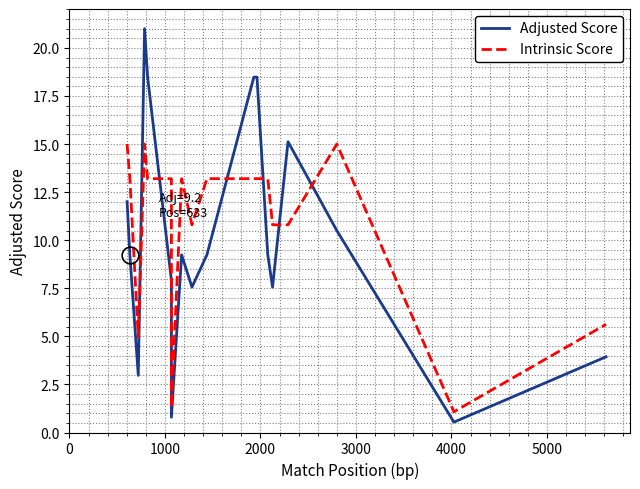

True or false: Adjusted Score and Intrinsic Score intersect in this chart.

True